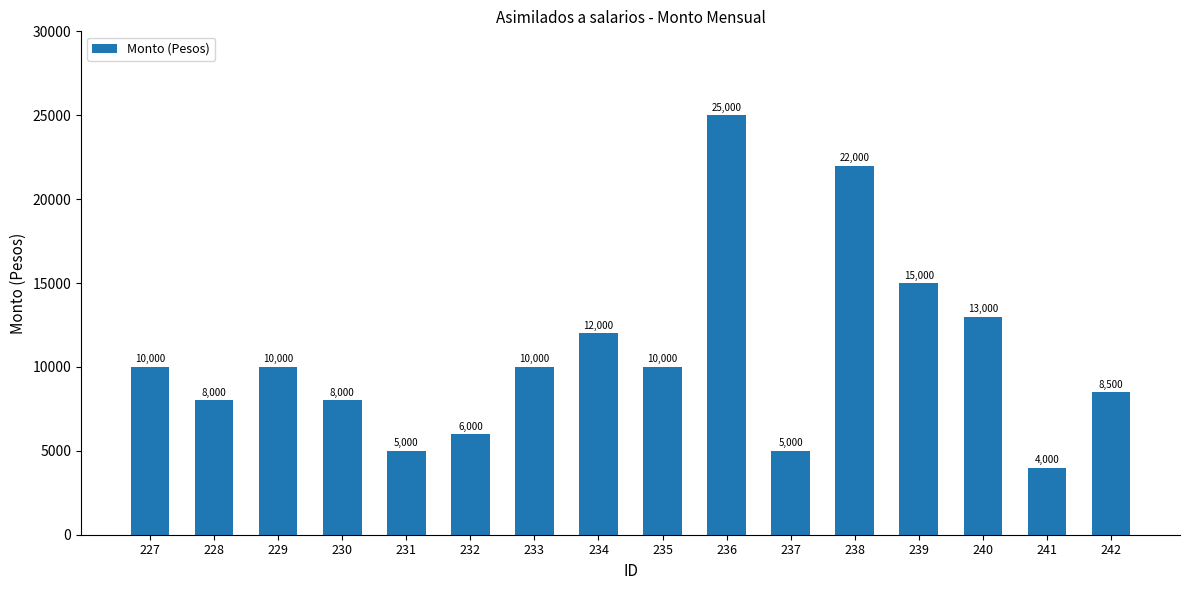

Which label corresponds to the smallest value in the chart?

241